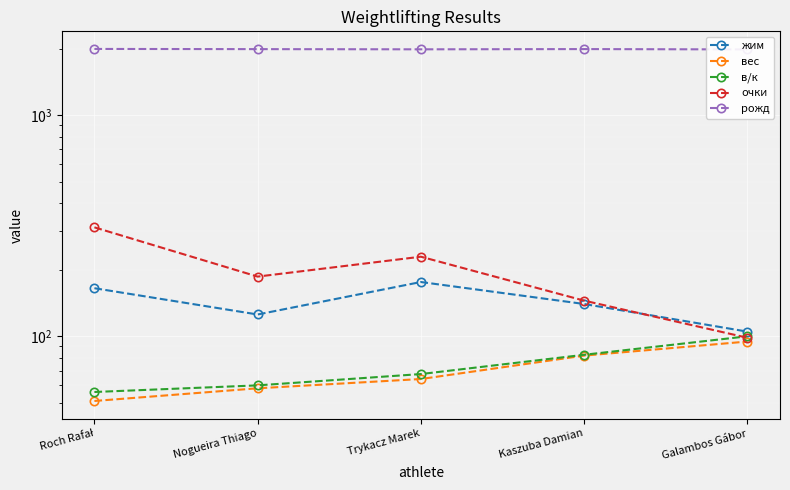

How many values in the очки series are below 186?

2